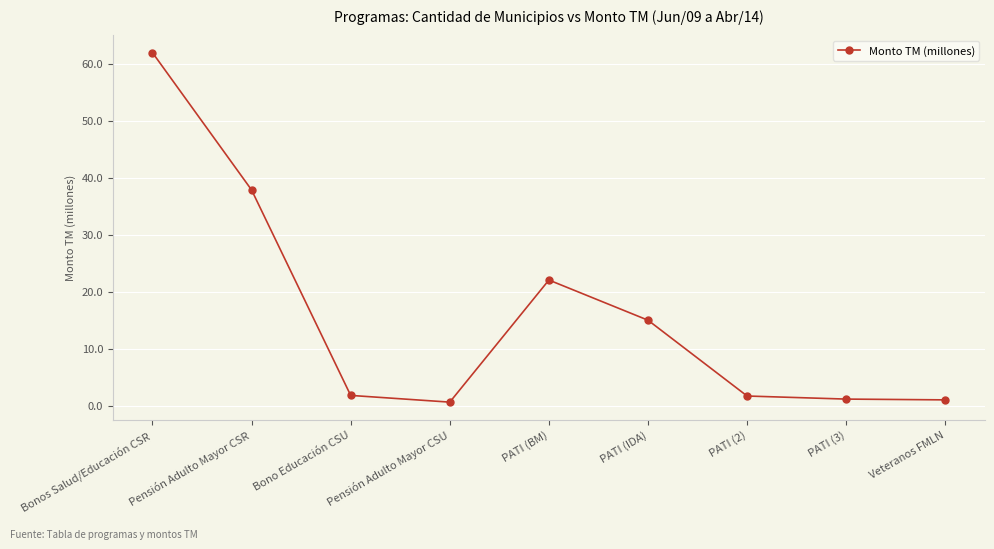

What is the difference between the maximum and minimum values?

61.4